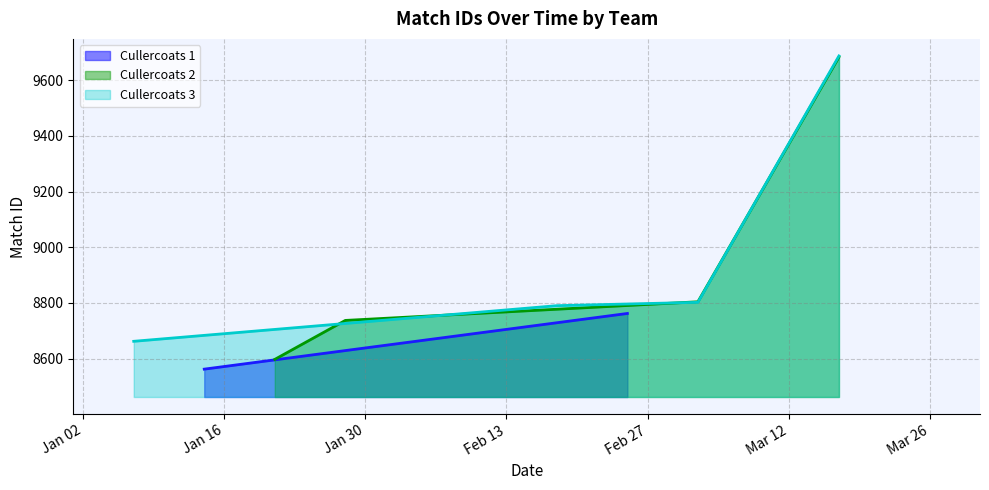

True or false: Cullercoats 2 has more than 2 points higher than both neighbors.

False